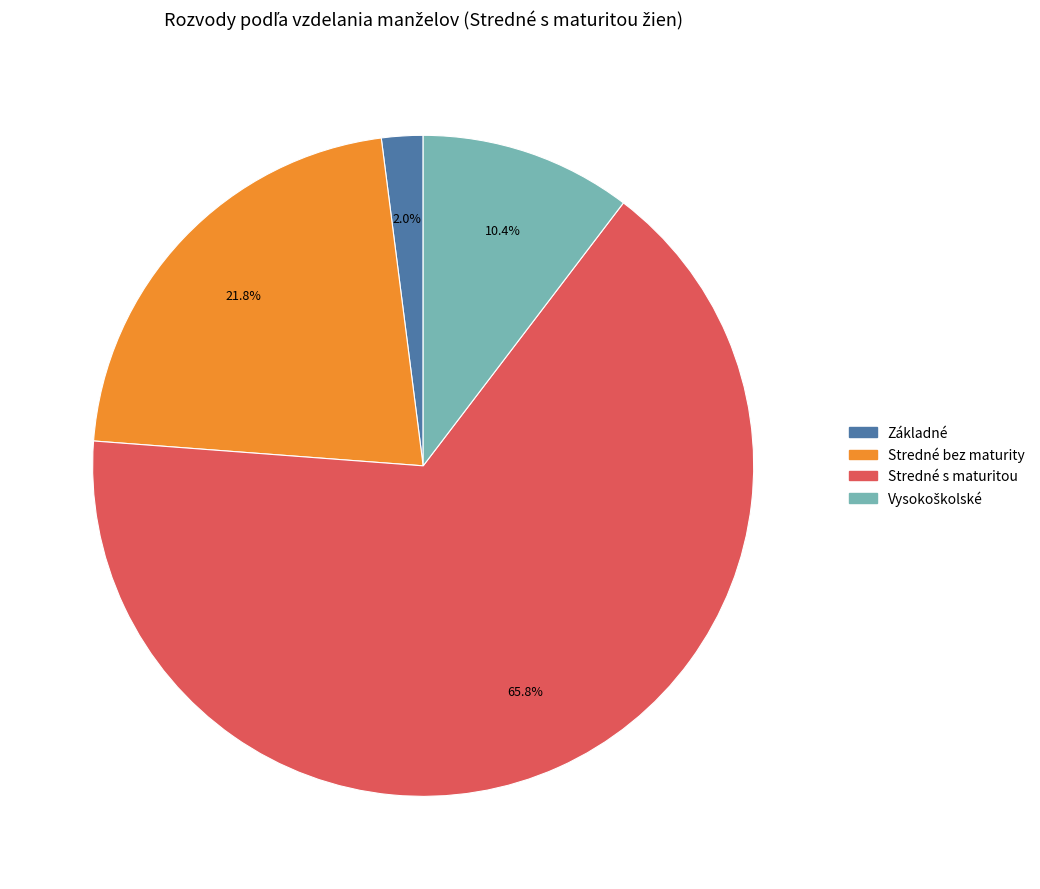

Is there any slice that represents more than half of the pie?

Yes